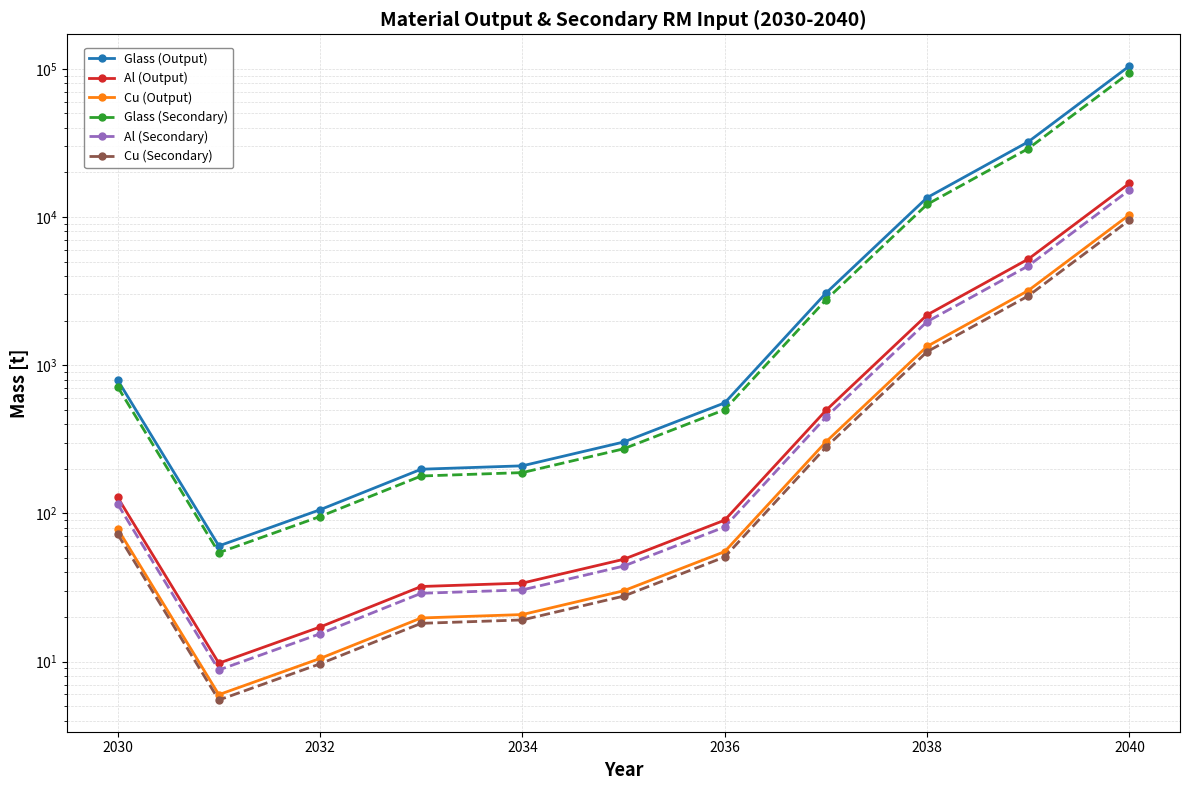

Is the value of Cu (Secondary) at 2034 greater than the value of Glass (Output) at 9?

No